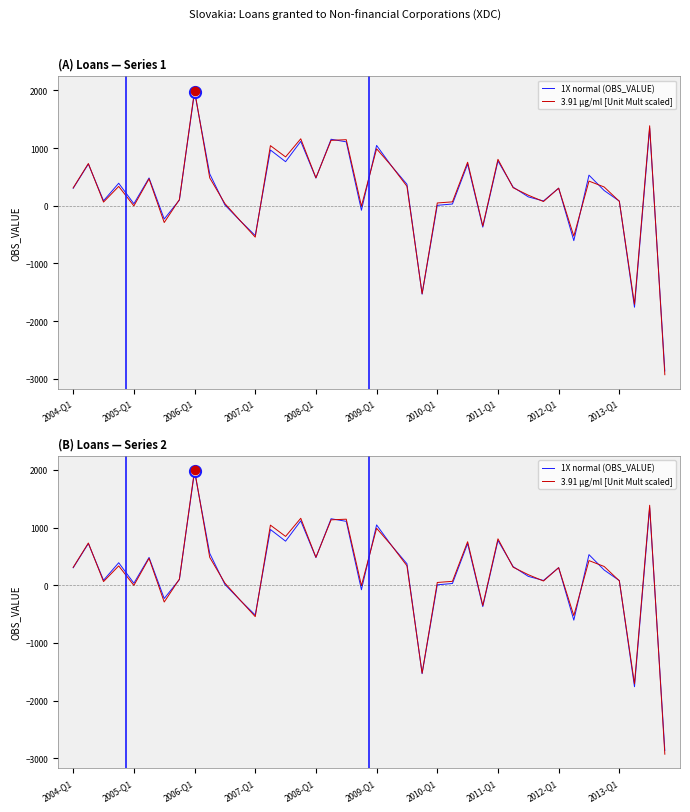

What is the difference between the 3.91 µg/ml [Unit Mult scaled] values at 30 and 12?

726.7